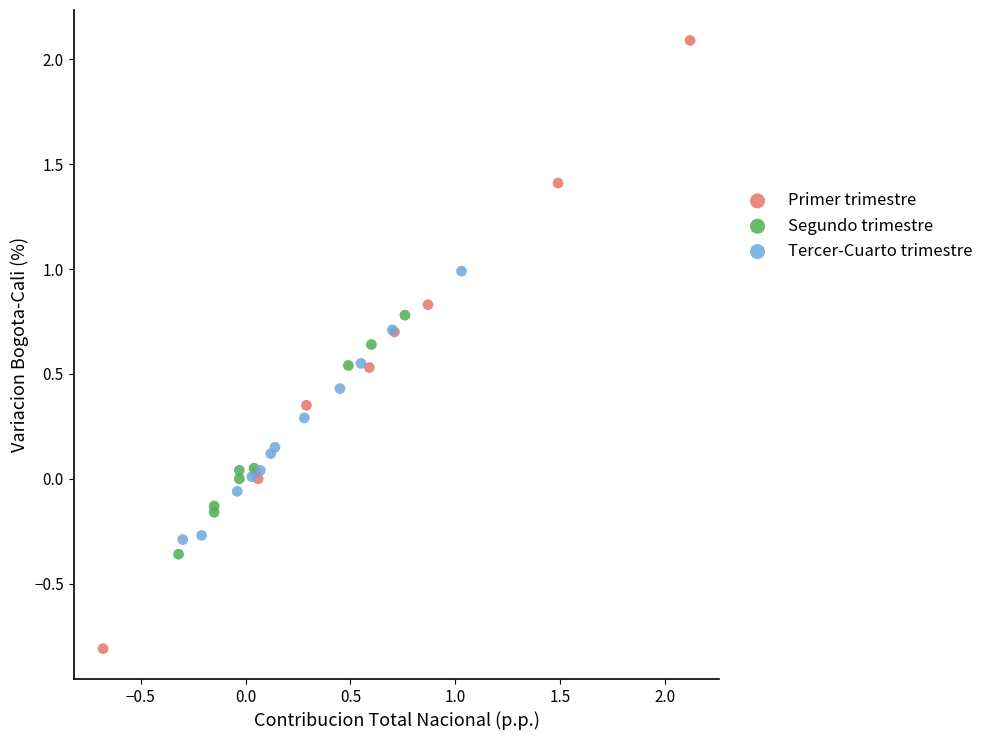

Which series contains the lowest Y value?

Primer trimestre